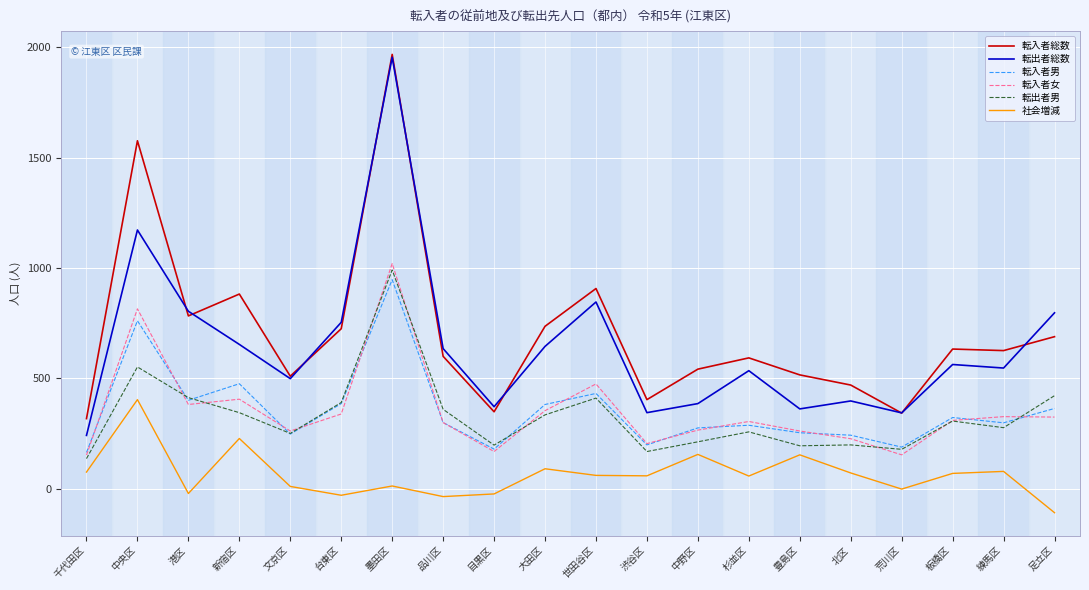

True or false: 転出者男 and 転入者総数 cross at least once.

False